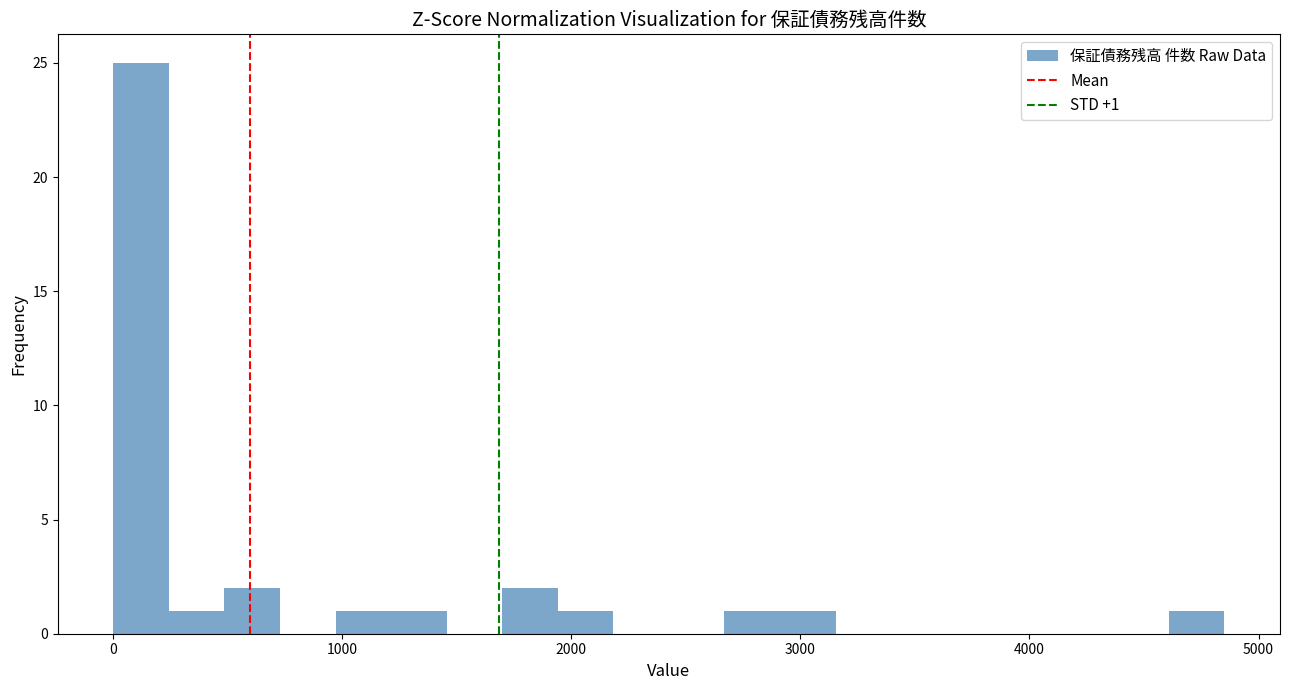

Read against the x-axis, roughly where is the centre of the tallest bar?

100